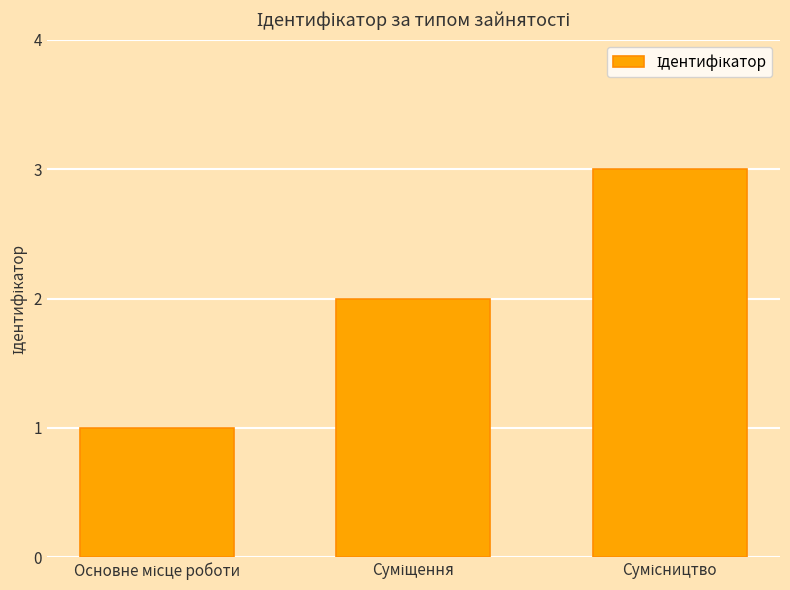

What is the sum of all values?

6